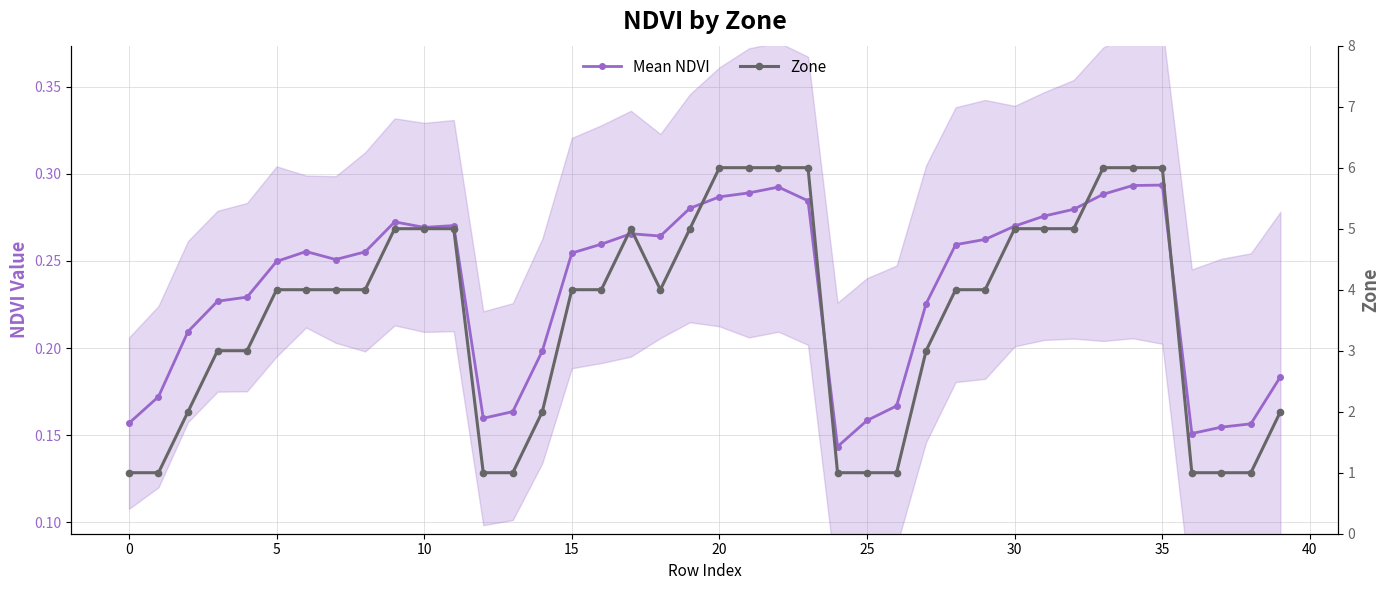

True or false: Zone and Mean NDVI intersect in this chart.

False